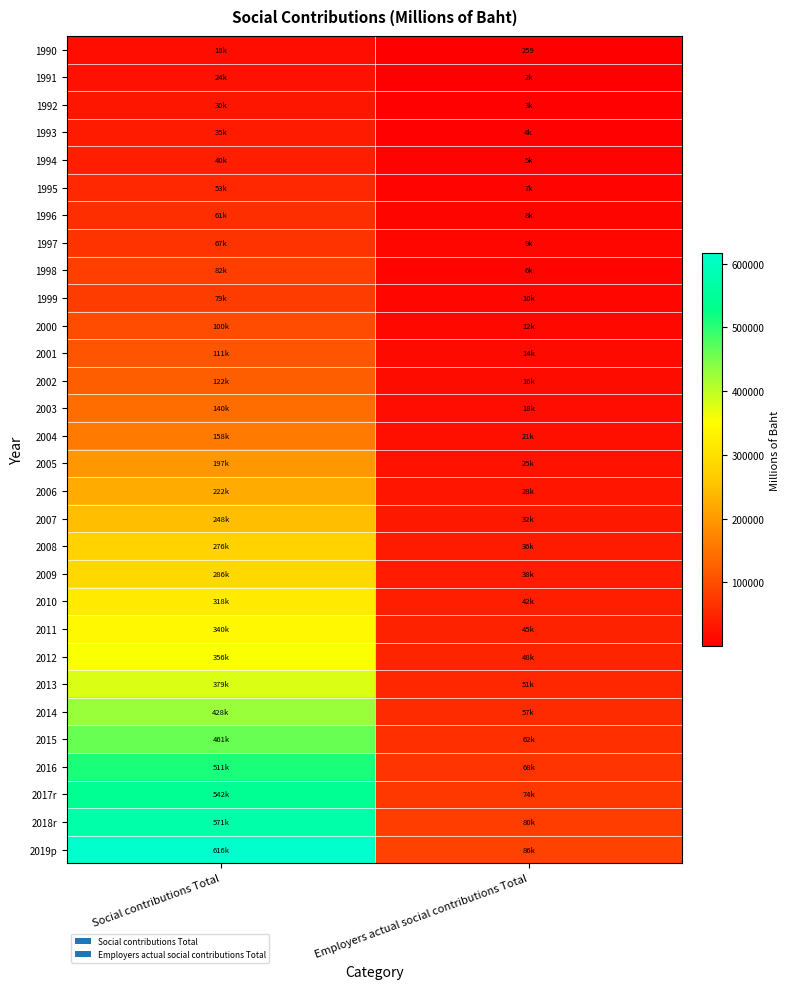

List the series in order of their peak value, lowest first.

1990, 1991, 1992, 1993, 1994, 1995, 1996, 1997, 1999, 1998, 2000, 2001, 2002, 2003, 2004, 2005, 2006, 2007, 2008, 2009, 2010, 2011, 2012, 2013, 2014, 2015, 2016, 2017r, 2018r, 2019p